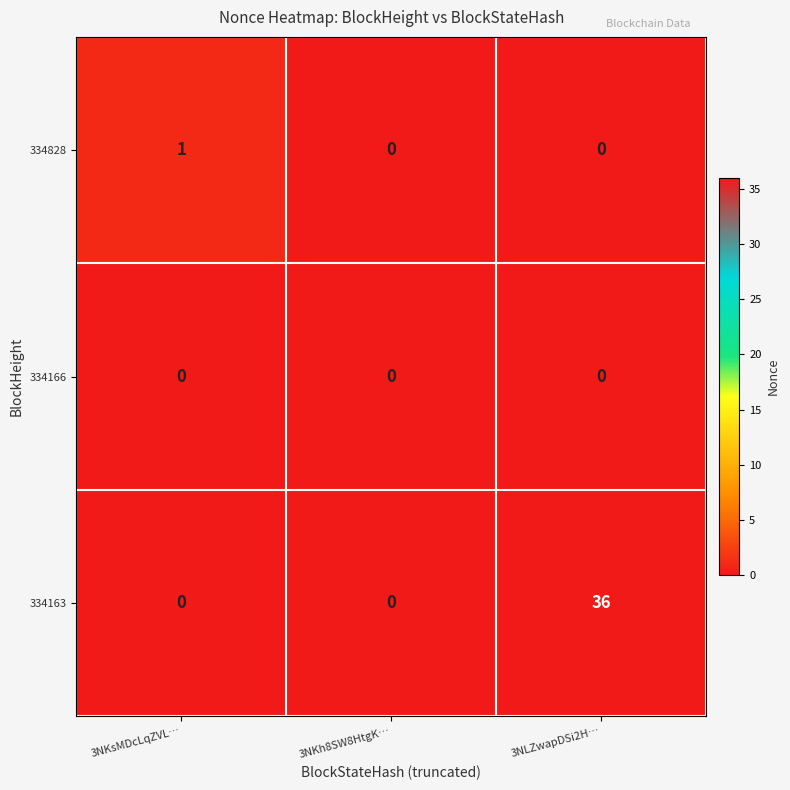

Is it true that 334163 equals 36 at 3NLZwapDSi2H…?

True